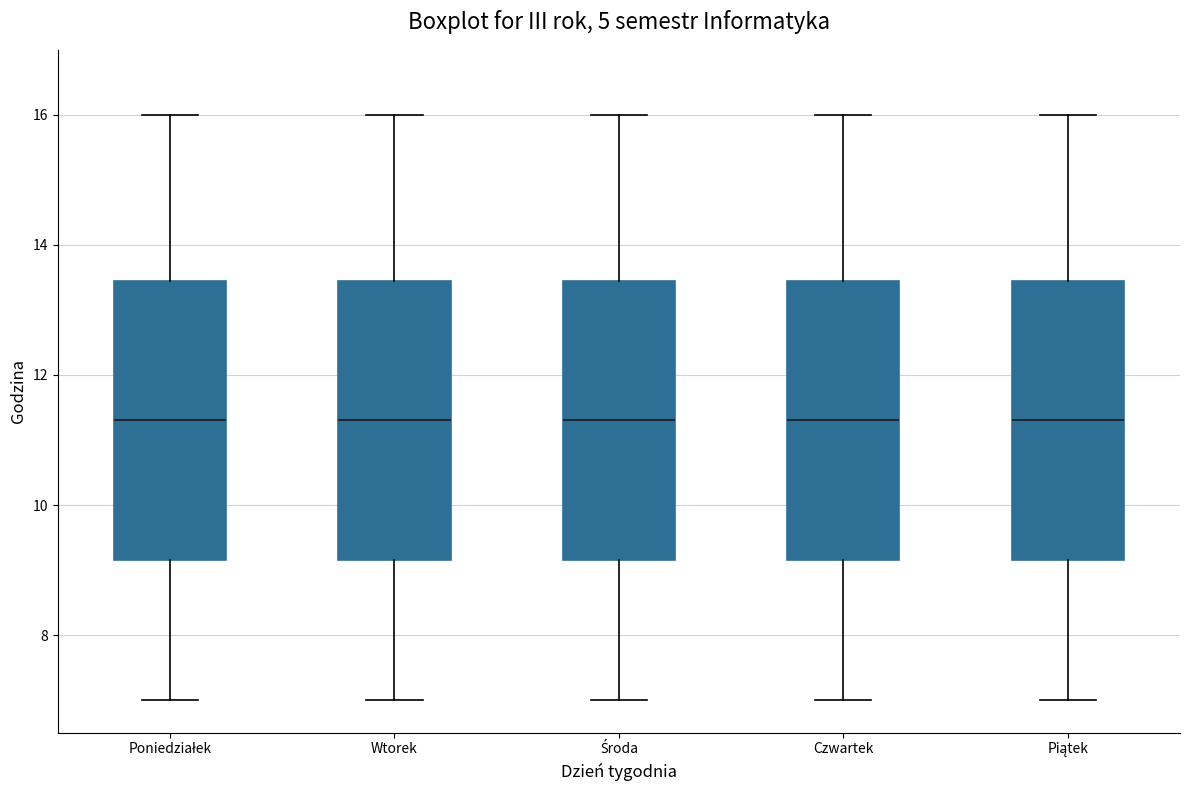

Reading left to right, read every box against the y-axis: the position of its median line, the range the box covers, and the ends of its whiskers. The values are not printed on the chart, so give them approximately, as read against the axis.

Poniedziałek: median 11.4, box 9.2 to 13.4, whiskers 7.0 to 16.0
Wtorek: median 11.4, box 9.2 to 13.4, whiskers 7.0 to 16.0
Środa: median 11.4, box 9.2 to 13.4, whiskers 7.0 to 16.0
Czwartek: median 11.4, box 9.2 to 13.4, whiskers 7.0 to 16.0
Piątek: median 11.4, box 9.2 to 13.4, whiskers 7.0 to 16.0